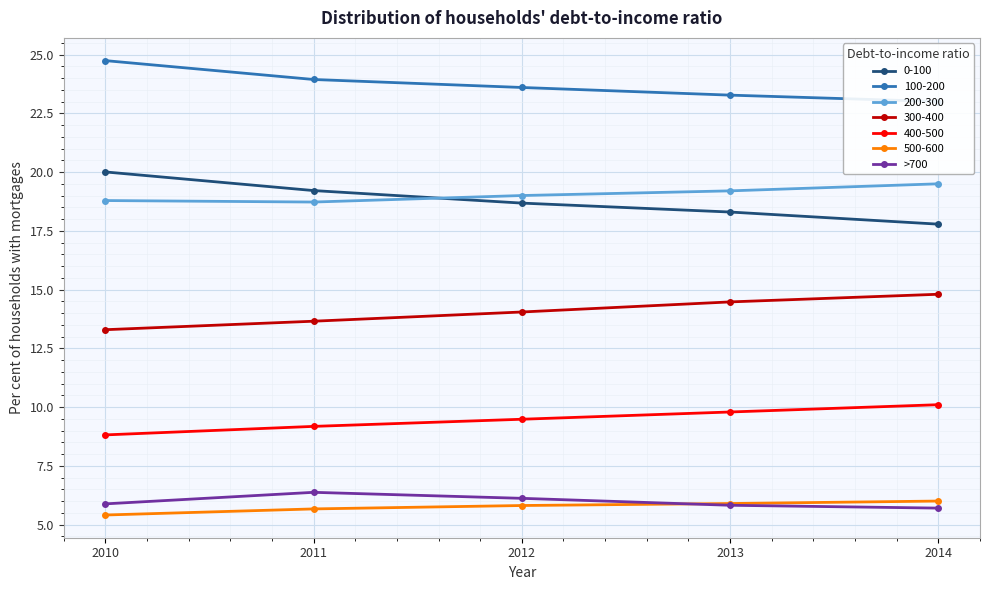

What is the ratio of the value at 2014 to the value at 2010?

1.0